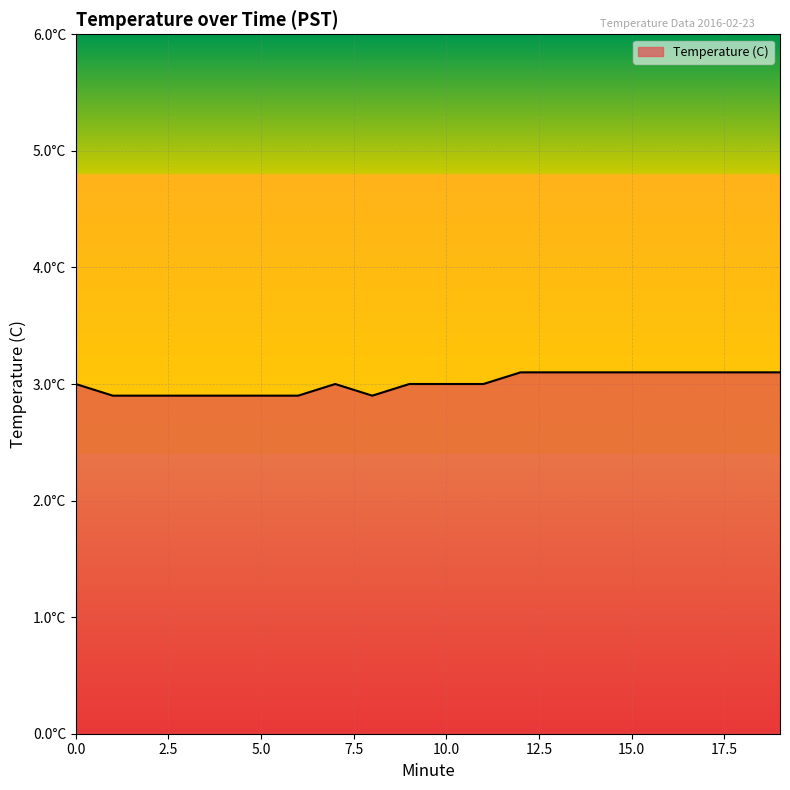

Is this an area chart (filled region under the line)?

Yes